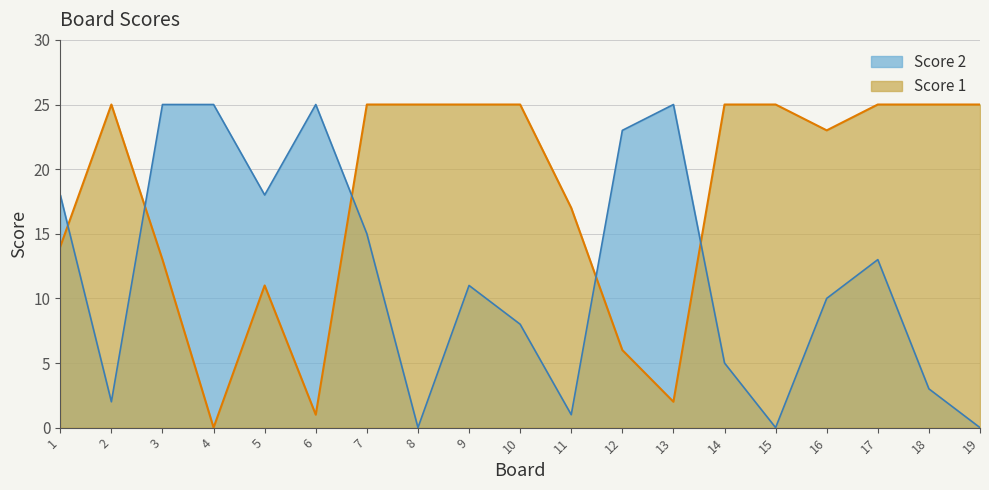

What are all the series names shown in the legend?

Score 2, Score 1